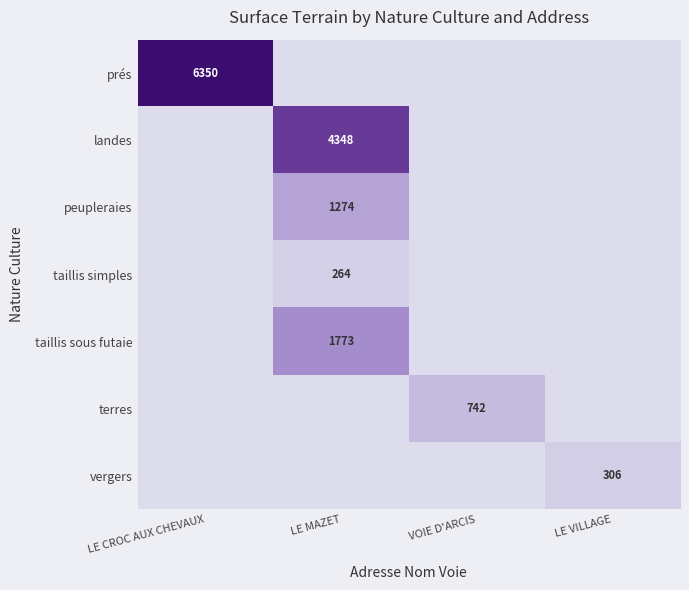

Is it true that peupleraies equals 1274 at LE MAZET?

True